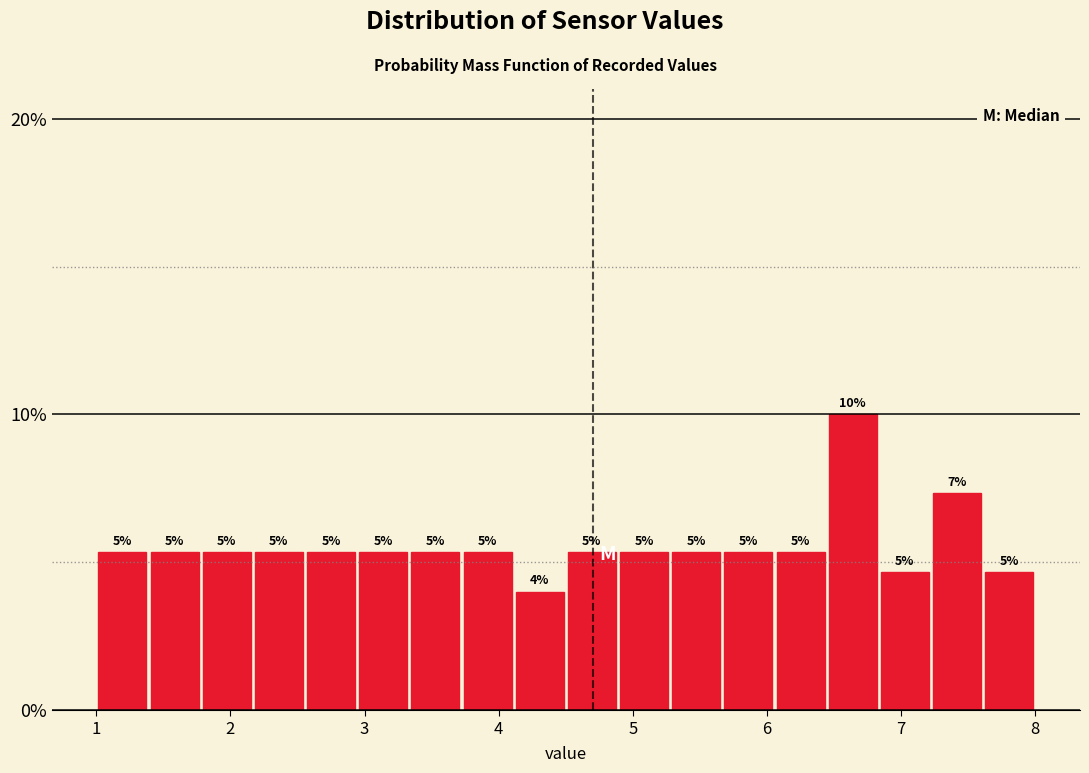

Read against the x-axis, roughly where is the centre of the tallest bar?

6.6